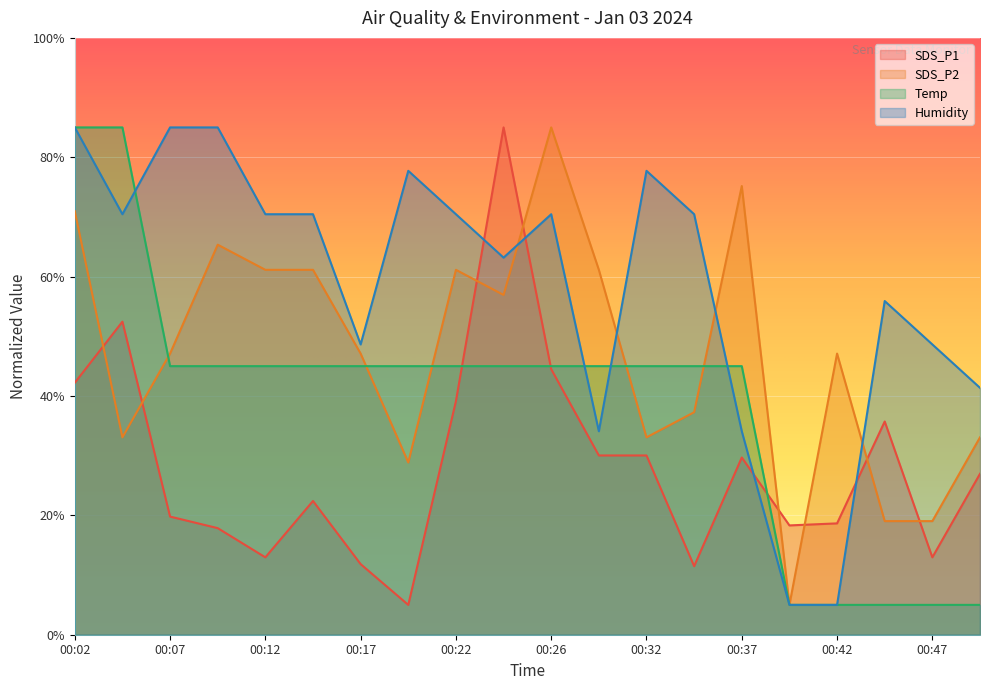

Reading left to right, extract all data points from this chart.

SDS_P1: 0.4	0.5	0.2	0.2	0.1	0.2	0.1	0.1	0.4	0.9	0.4	0.3	0.3	0.1	0.3	0.2	0.2	0.4	0.1	0.3
SDS_P2: 0.7	0.3	0.5	0.7	0.6	0.6	0.5	0.3	0.6	0.6	0.9	0.6	0.3	0.4	0.8	0.1	0.5	0.2	0.2	0.3
Temp: 0.9	0.9	0.5	0.5	0.5	0.5	0.5	0.5	0.5	0.5	0.5	0.5	0.5	0.5	0.5	0.1	0.1	0.1	0.1	0.1
Humidity: 0.9	0.7	0.9	0.9	0.7	0.7	0.5	0.8	0.7	0.6	0.7	0.3	0.8	0.7	0.3	0.1	0.1	0.6	0.5	0.4